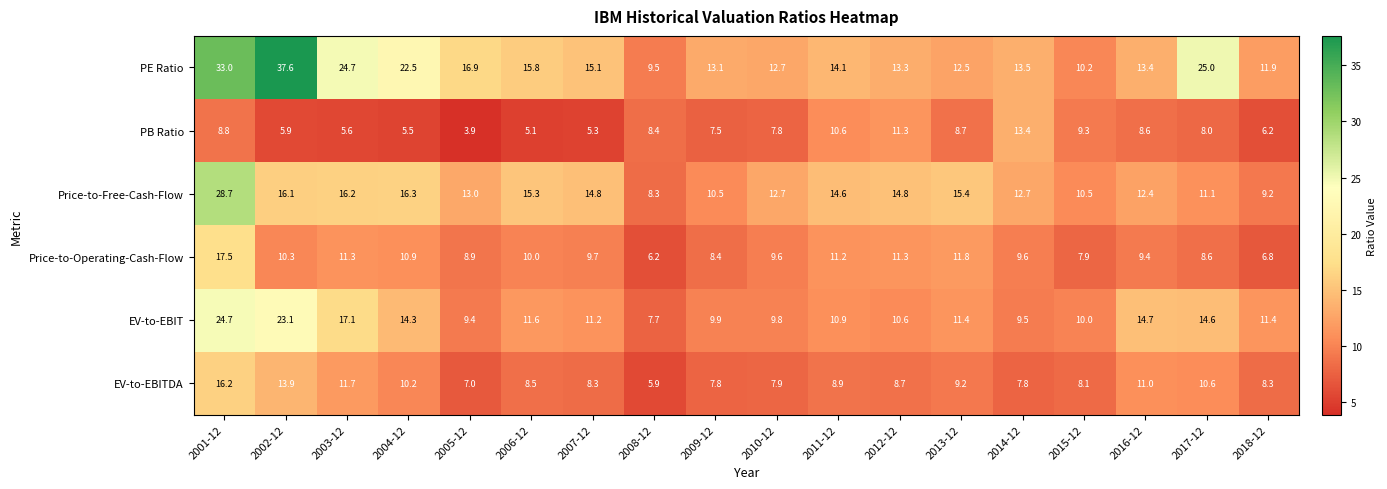

What is the difference between the second highest and second lowest values in the PE Ratio series?

22.8